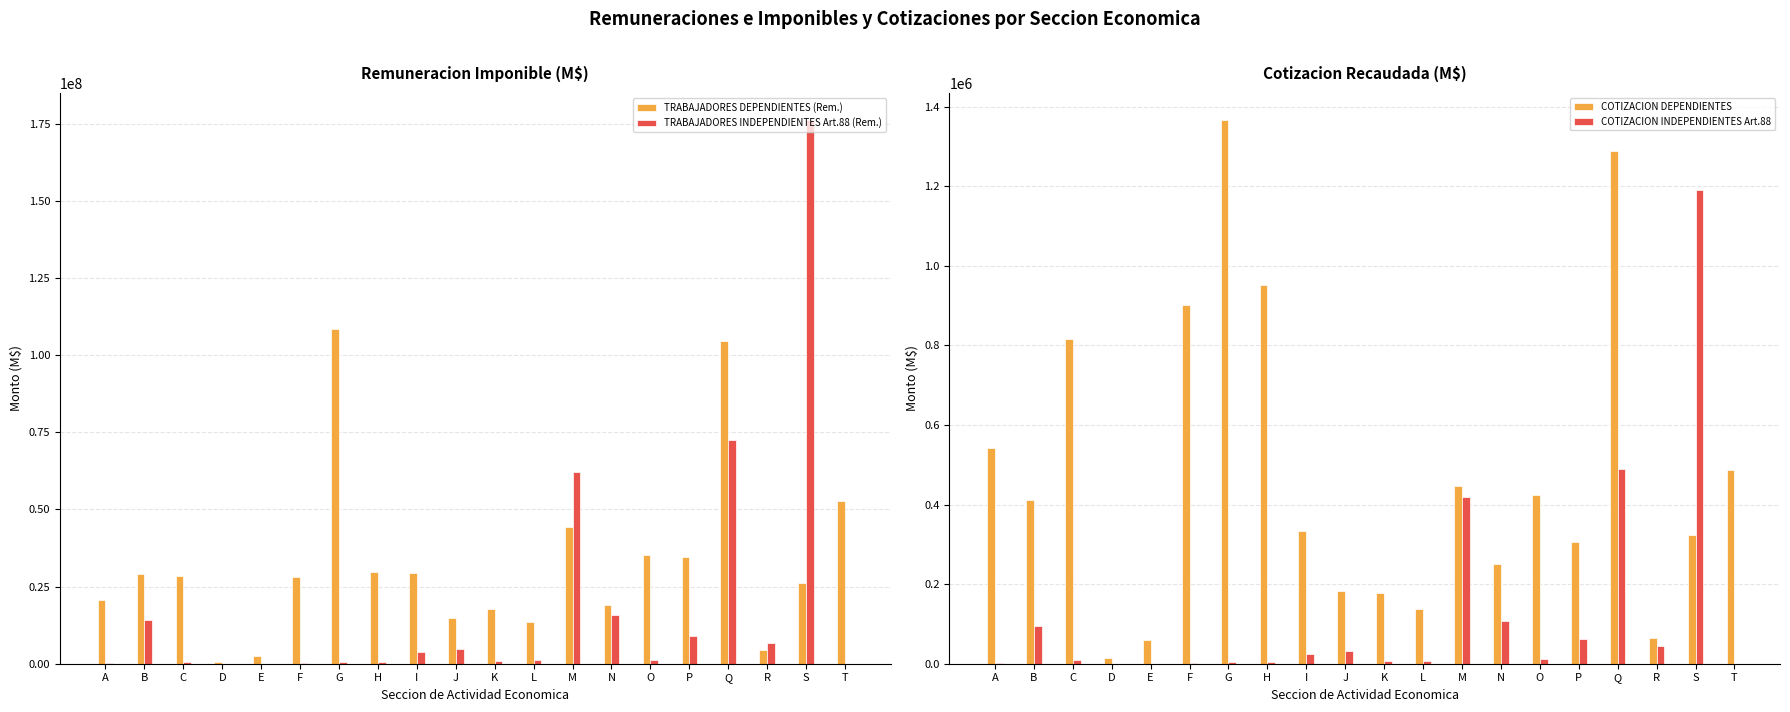

At which category is the sum across all series the highest?

S